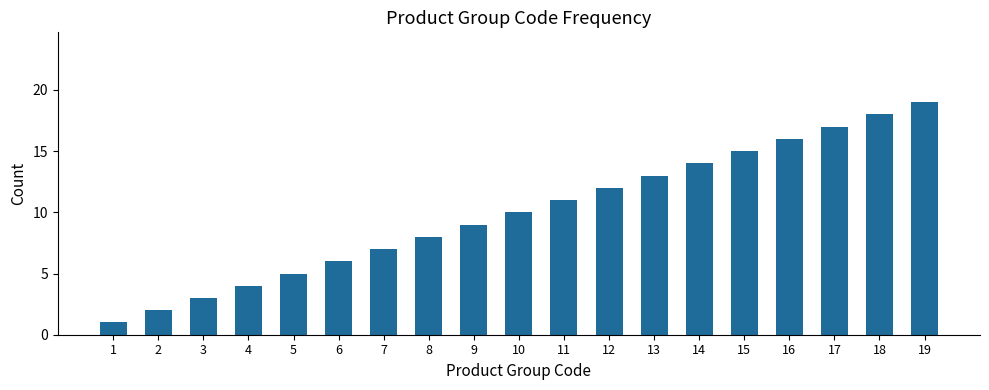

Approximately how many times larger is the value at 14 compared to 10?

1.4